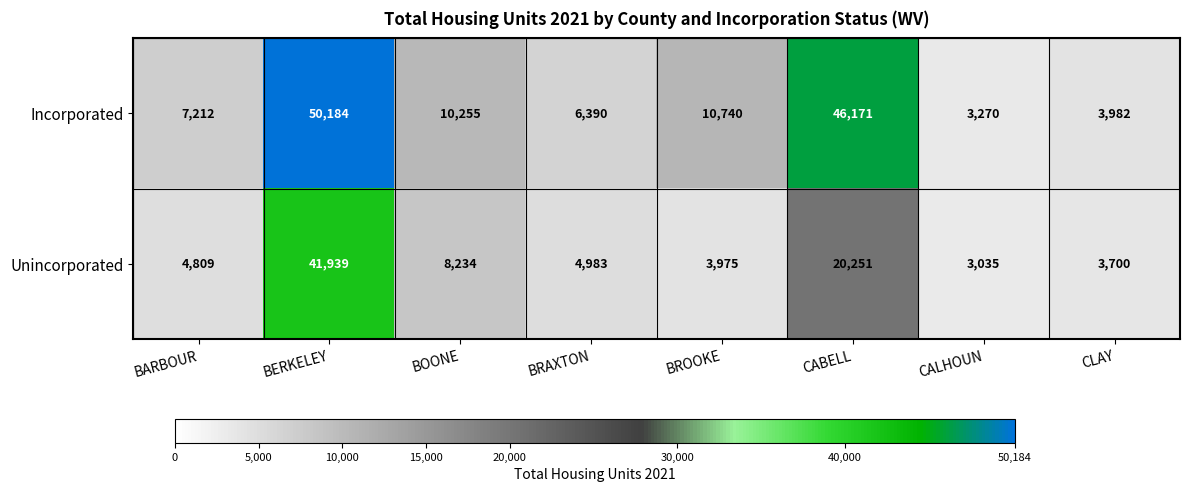

Is the value of Unincorporated at BROOKE greater than the value of Incorporated at CABELL?

No